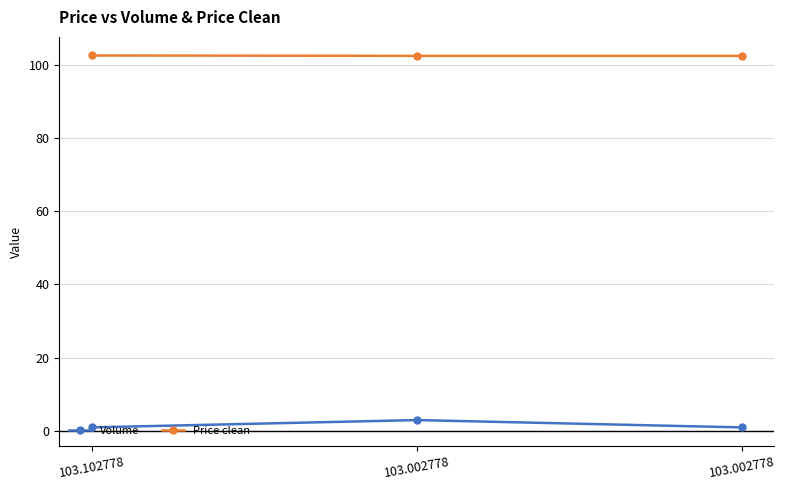

Which series has the largest total across all categories?

Price clean